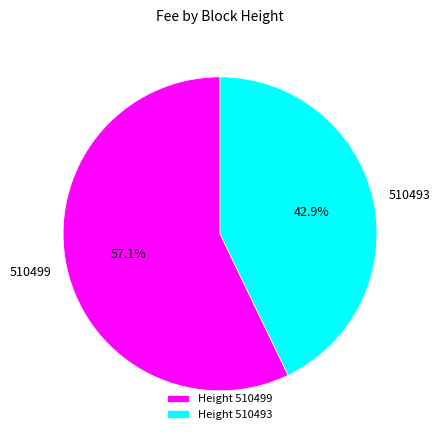

What portion of the pie excludes 510493?

57.1%